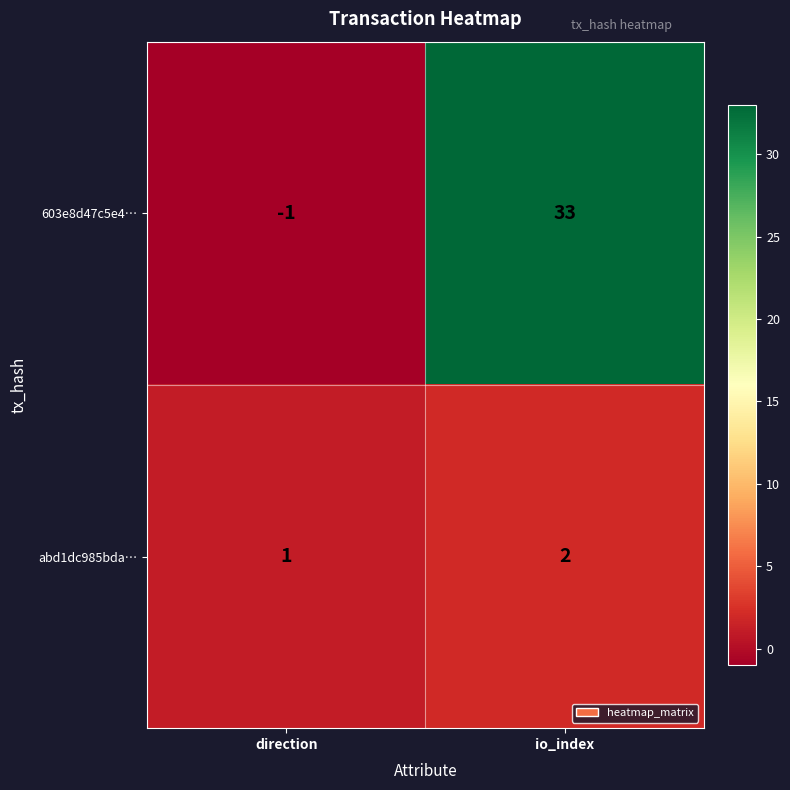

What is the sum of all 603e8d47c5e4… values?

32